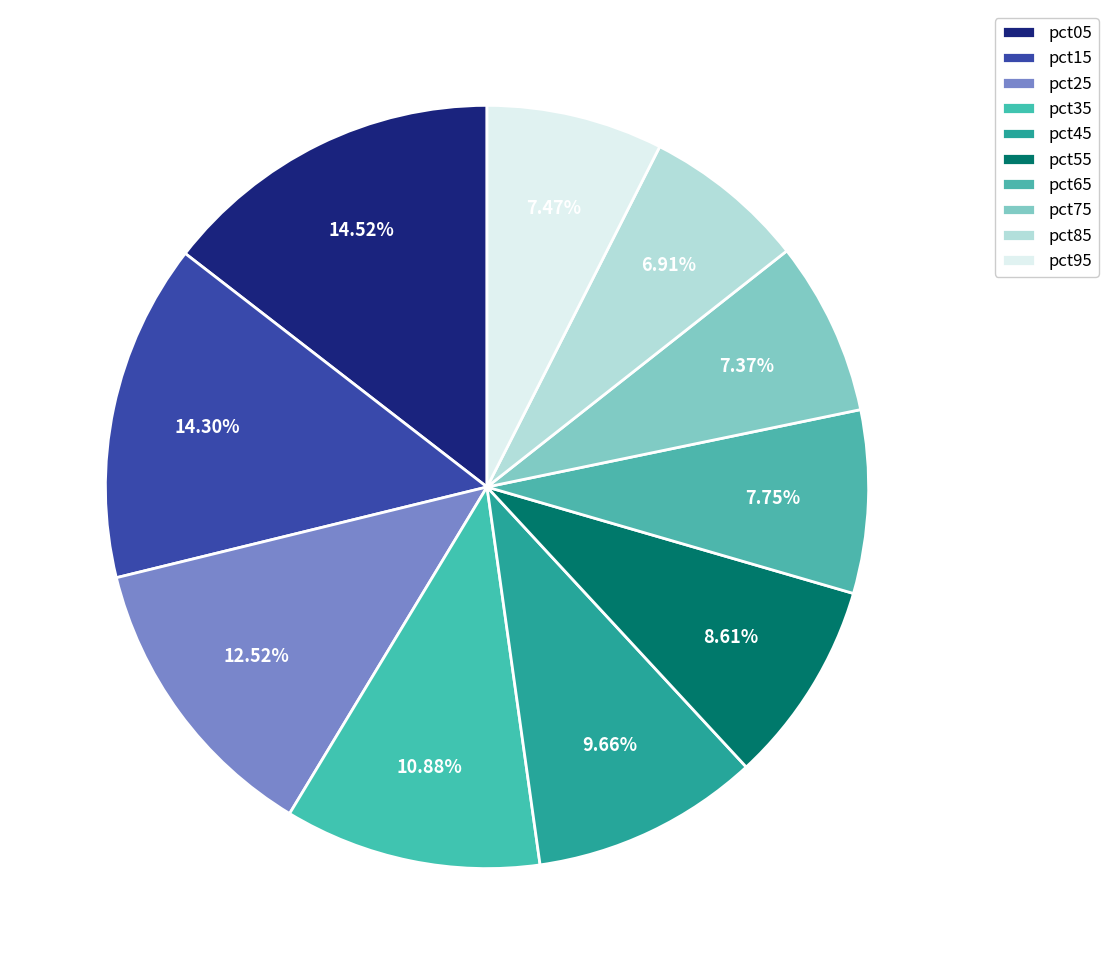

Count the number of slices in the pie.

10